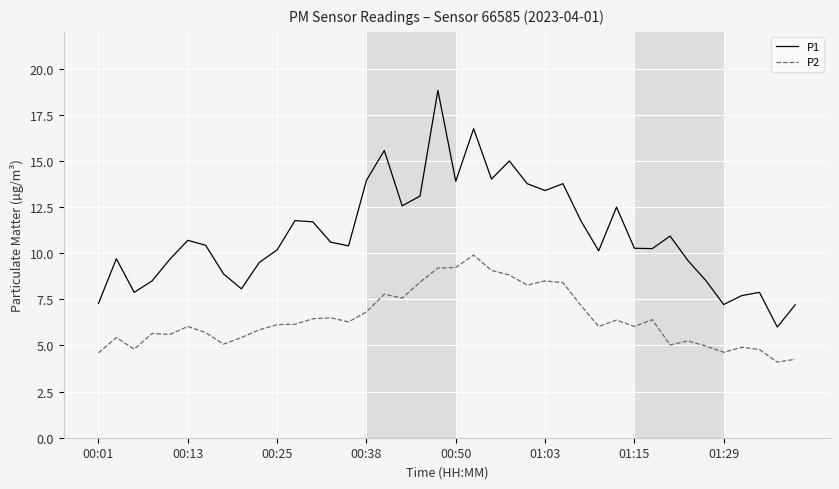

How many series are shown in this chart?

2